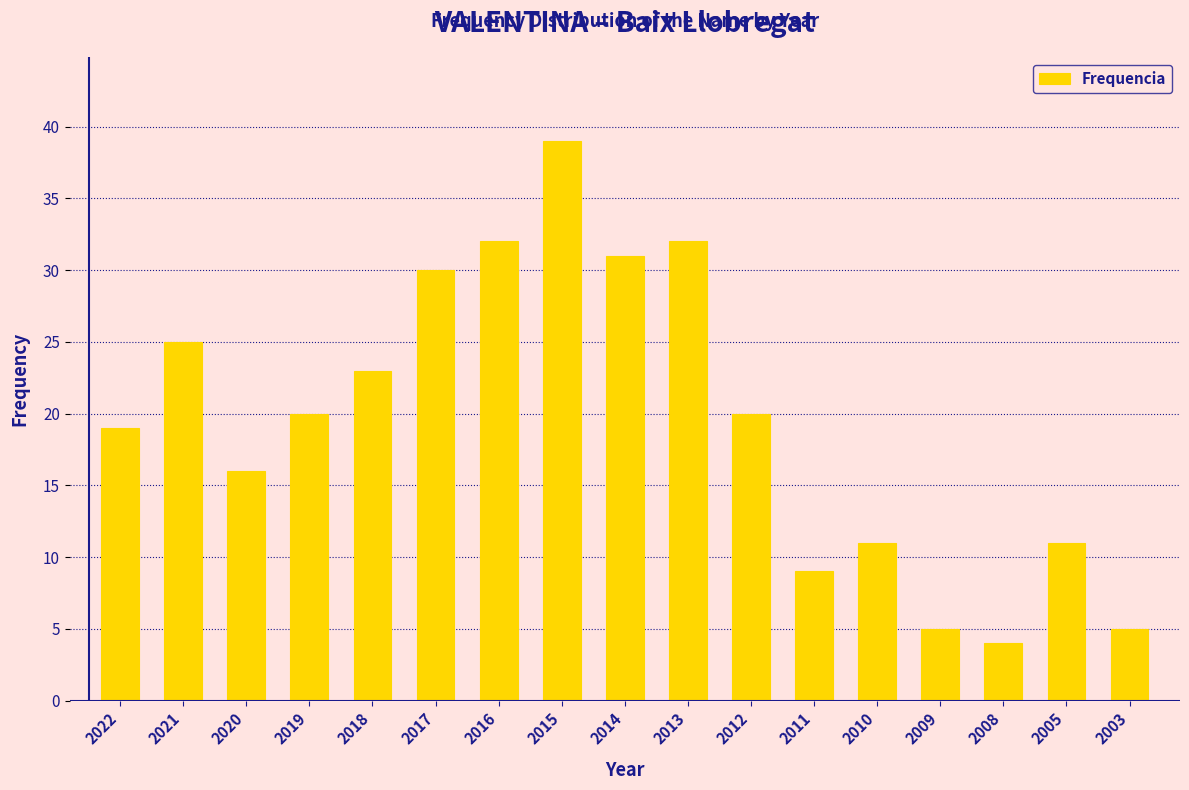

Reading left to right, transcribe all the data shown in this chart.

19	25	16	20	23	30	32	39	31	32	20	9	11	5	4	11	5